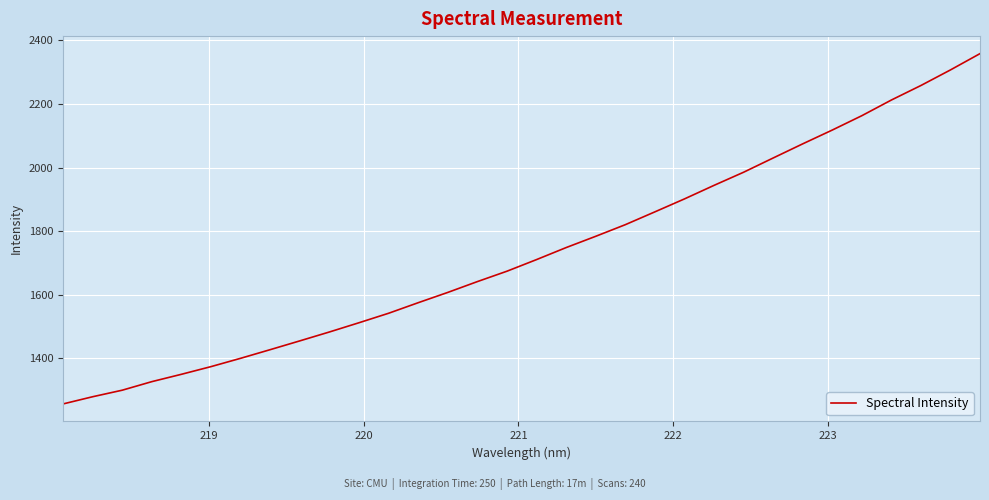

What is the greatest value displayed?

2358.2